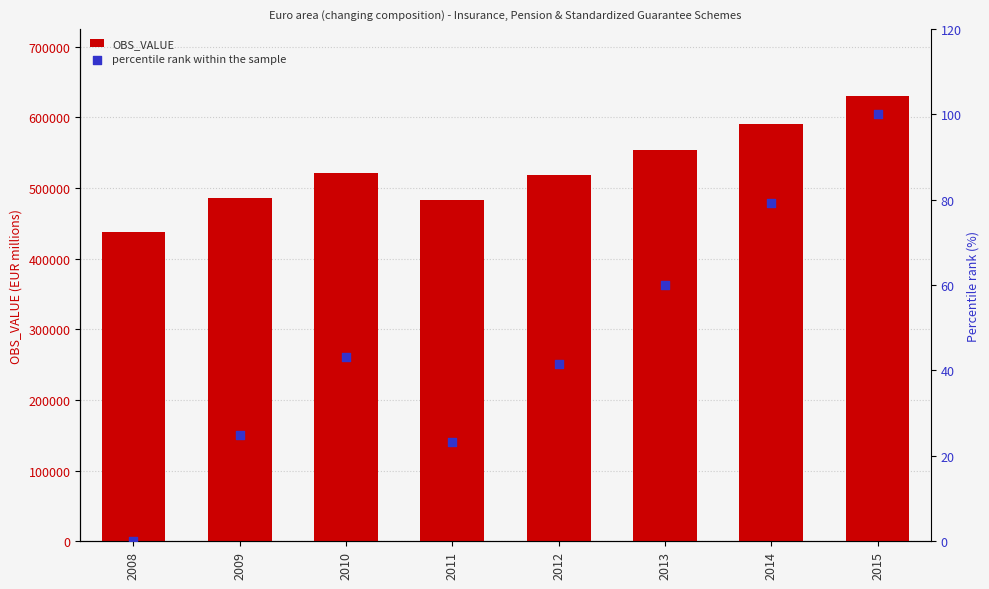

Which series contains the highest Y value?

OBS_VALUE